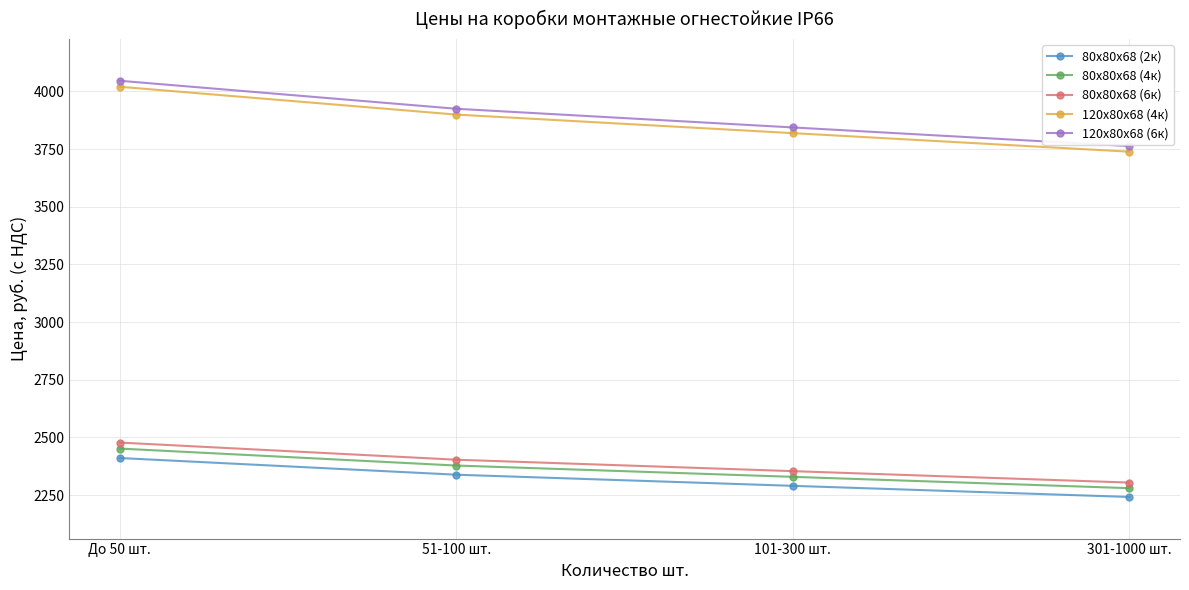

The value of 120x80x68 (6к) at 101-300 шт. is 3843.7. True or false?

True